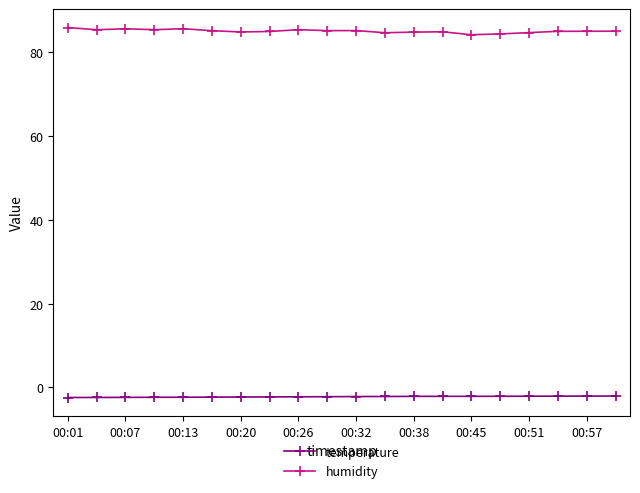

List the series in order of their peak value, highest first.

humidity, temperature